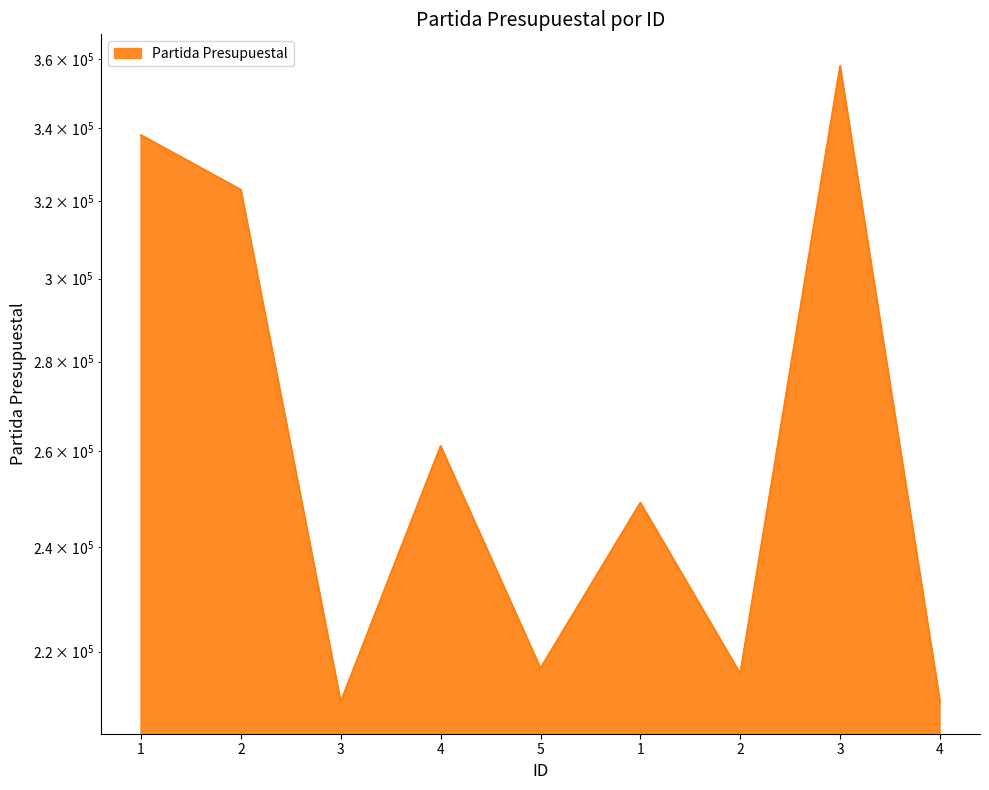

What is the label of the 6th point from the right?

4